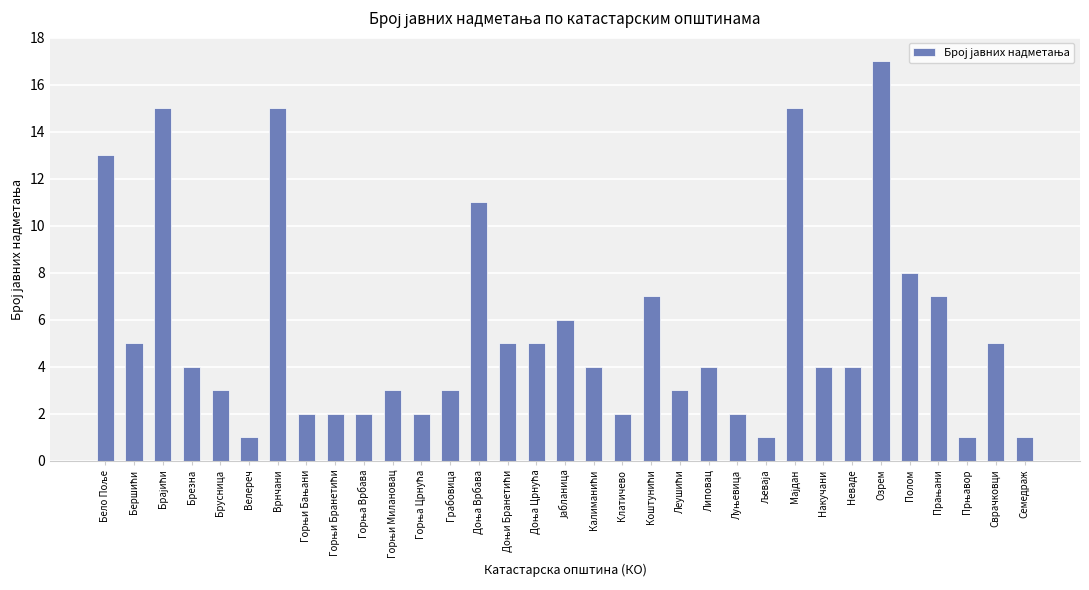

What is the label of the 8th bar from the right?

Накучани